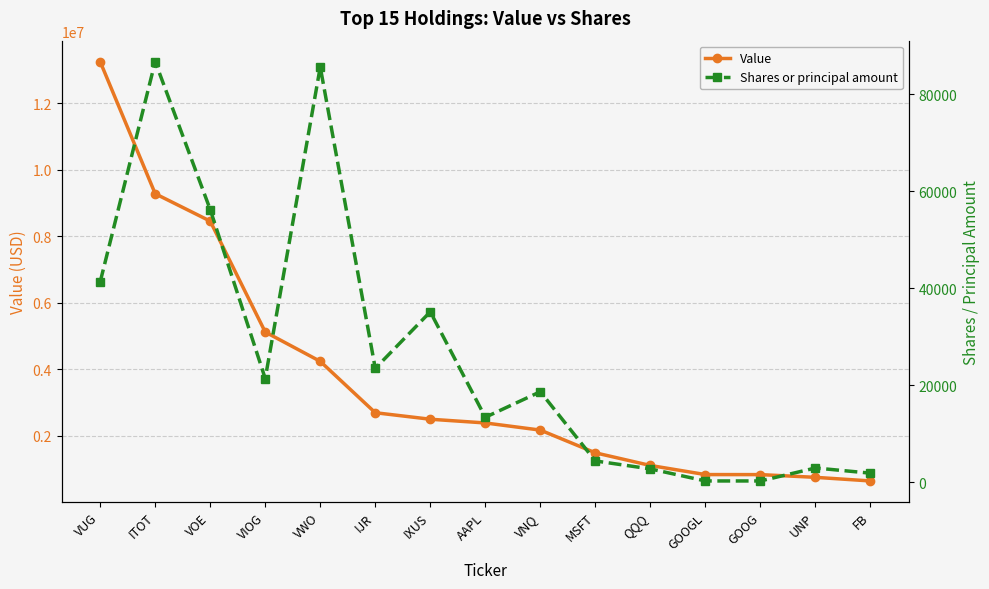

True or false: Shares or principal amount and Value intersect in this chart.

False